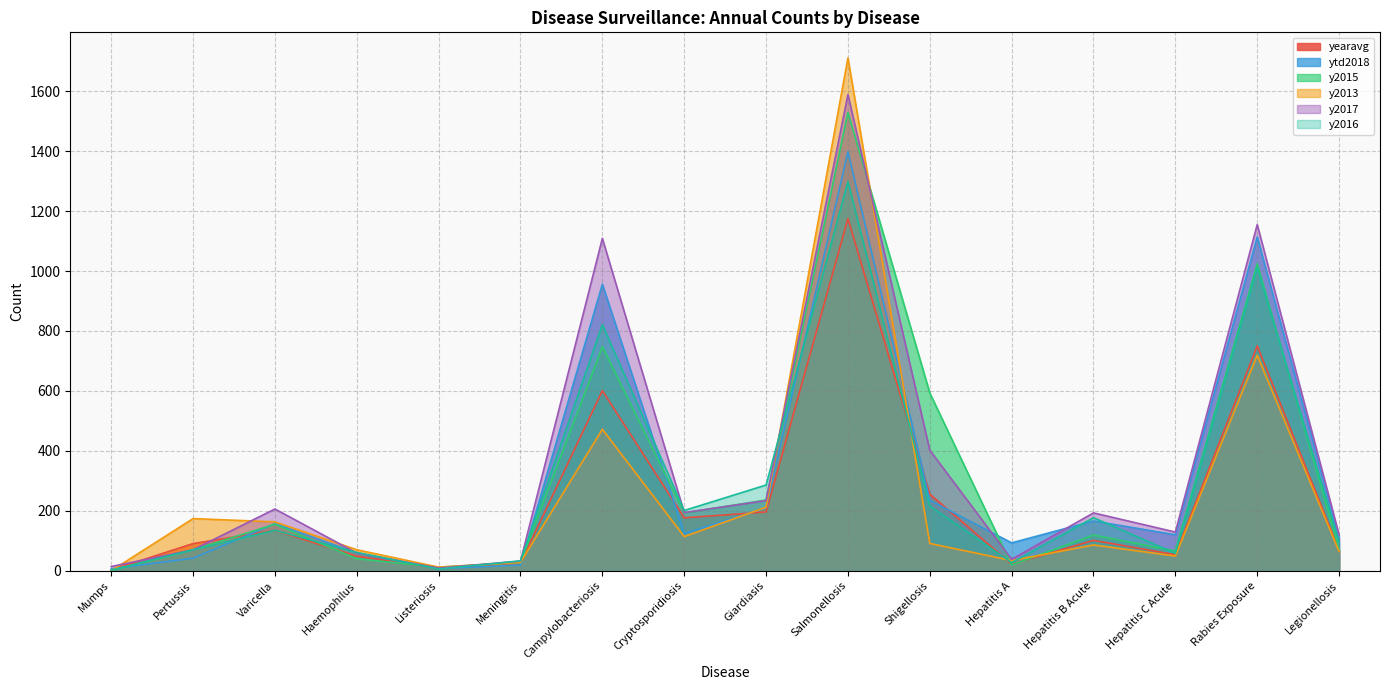

Reading right to left, list all the values displayed in this chart.

yearavg: Legionellosis=68.4	Rabies Exposure=750.2	Hepatitis C Acute=53.6	Hepatitis B Acute=101.2	Hepatitis A=21.8	Shigellosis=255.4	Salmonellosis=1175.0	Giardiasis=196.2	Cryptosporidiosis=176.6	Campylobacteriosis=600.8	Meningitis=25.2	Listeriosis=8.2	Haemophilus=48.6	Varicella=134.6	Pertussis=90.6	Mumps=2.4
ytd2018: Legionellosis=110.0	Rabies Exposure=1114.0	Hepatitis C Acute=120.0	Hepatitis B Acute=166.0	Hepatitis A=93.0	Shigellosis=235.0	Salmonellosis=1398.0	Giardiasis=210.0	Cryptosporidiosis=124.0	Campylobacteriosis=956.0	Meningitis=19.0	Listeriosis=7.0	Haemophilus=59.0	Varicella=157.0	Pertussis=42.0	Mumps=6.0
y2015: Legionellosis=71.0	Rabies Exposure=1024.0	Hepatitis C Acute=66.0	Hepatitis B Acute=119.0	Hepatitis A=19.0	Shigellosis=593.0	Salmonellosis=1529.0	Giardiasis=236.0	Cryptosporidiosis=193.0	Campylobacteriosis=748.0	Meningitis=27.0	Listeriosis=12.0	Haemophilus=40.0	Varicella=155.0	Pertussis=70.0	Mumps=1.0
y2013: Legionellosis=64.0	Rabies Exposure=719.0	Hepatitis C Acute=49.0	Hepatitis B Acute=86.0	Hepatitis A=34.0	Shigellosis=91.0	Salmonellosis=1711.0	Giardiasis=212.0	Cryptosporidiosis=114.0	Campylobacteriosis=472.0	Meningitis=28.0	Listeriosis=12.0	Haemophilus=70.0	Varicella=163.0	Pertussis=174.0	Mumps=0.0
y2017: Legionellosis=120.0	Rabies Exposure=1155.0	Hepatitis C Acute=129.0	Hepatitis B Acute=193.0	Hepatitis A=38.0	Shigellosis=402.0	Salmonellosis=1589.0	Giardiasis=234.0	Cryptosporidiosis=194.0	Campylobacteriosis=1109.0	Meningitis=32.0	Listeriosis=9.0	Haemophilus=59.0	Varicella=206.0	Pertussis=70.0	Mumps=14.0
y2016: Legionellosis=96.0	Rabies Exposure=1011.0	Hepatitis C Acute=58.0	Hepatitis B Acute=177.0	Hepatitis A=27.0	Shigellosis=216.0	Salmonellosis=1299.0	Giardiasis=286.0	Cryptosporidiosis=201.0	Campylobacteriosis=821.0	Meningitis=33.0	Listeriosis=6.0	Haemophilus=61.0	Varicella=135.0	Pertussis=70.0	Mumps=2.0